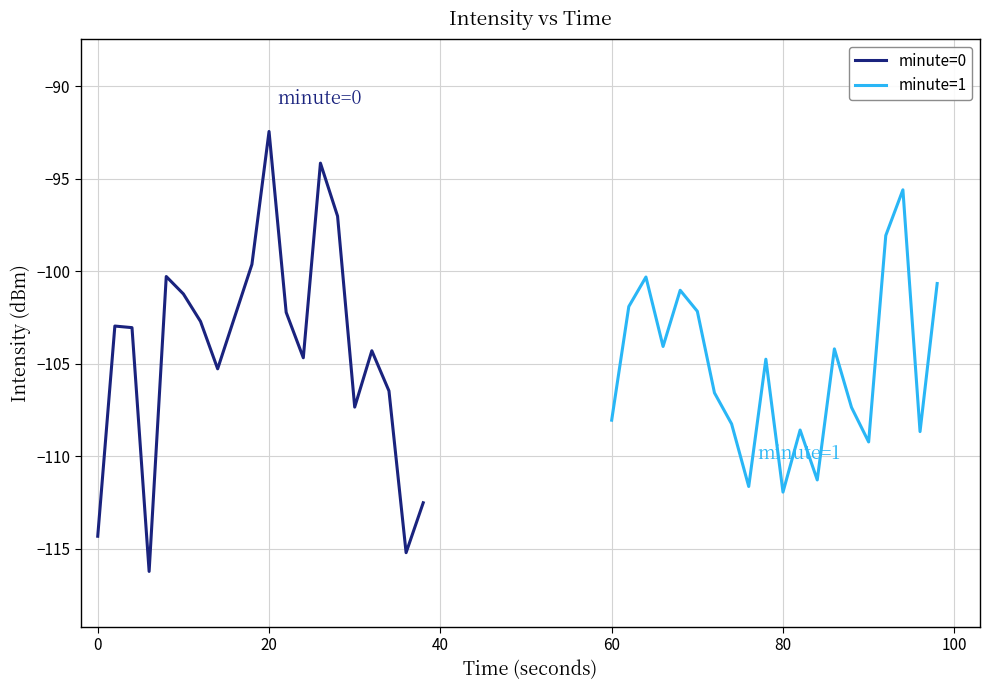

Does the chart have visible grid lines?

Yes